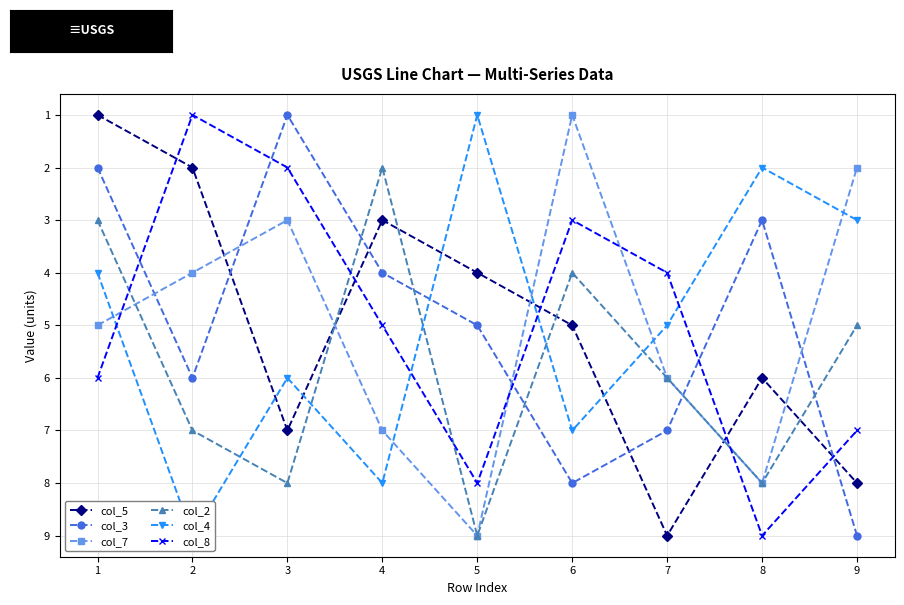

Is the value of col_5 at 7 greater than the value of col_8 at 5?

Yes